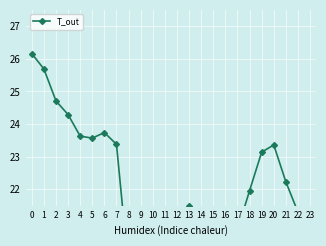

Rank the categories by value from highest to lowest.

0, 1, 2, 3, 6, 4, 5, 7, 20, 19, 21, 18, 13, 14, 22, 15, 17, 12, 16, 23, 11, 8, 10, 9